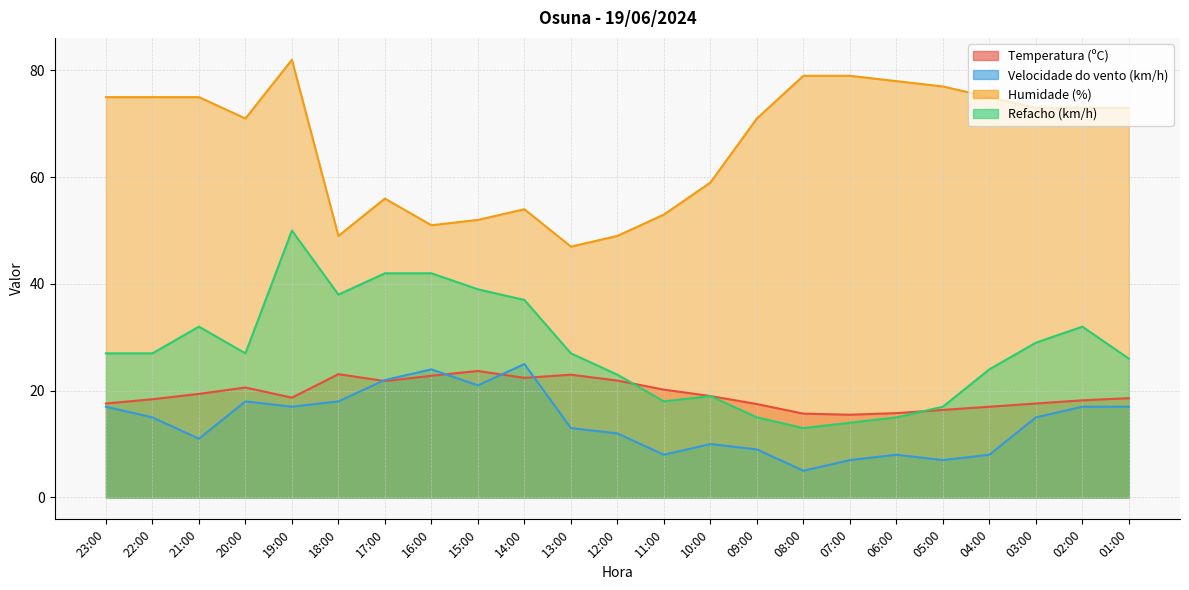

What are all the series names shown in the legend?

Temperatura (ºC), Velocidade do vento (km/h), Humidade (%), Refacho (km/h)